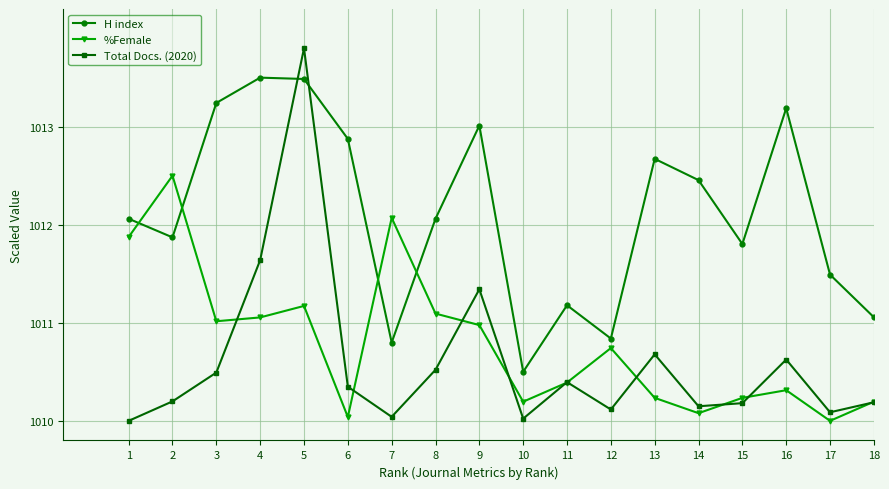

Does the chart display data point markers on the line(s)?

Yes